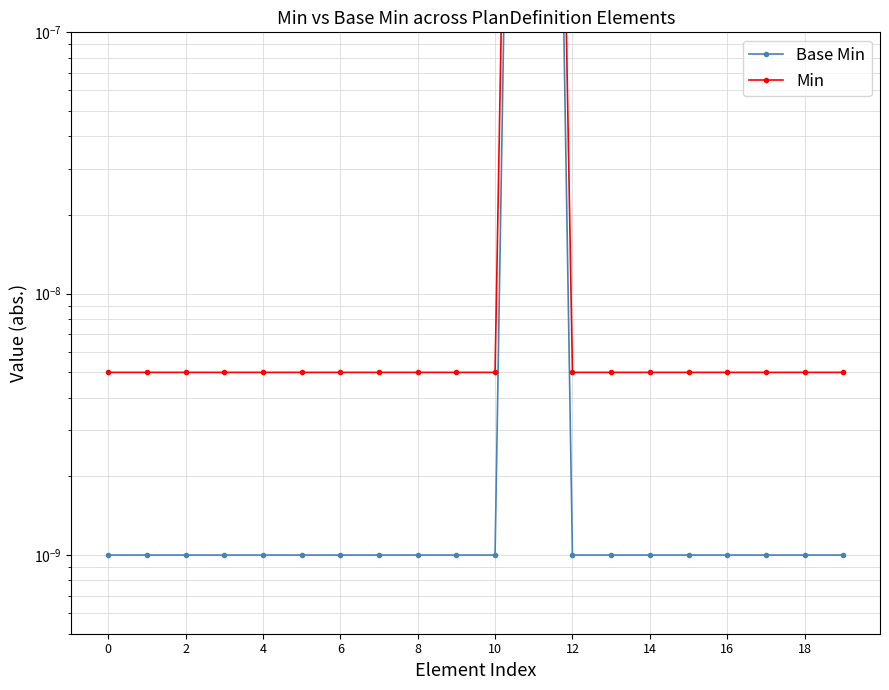

Count the number of categories in the chart.

20